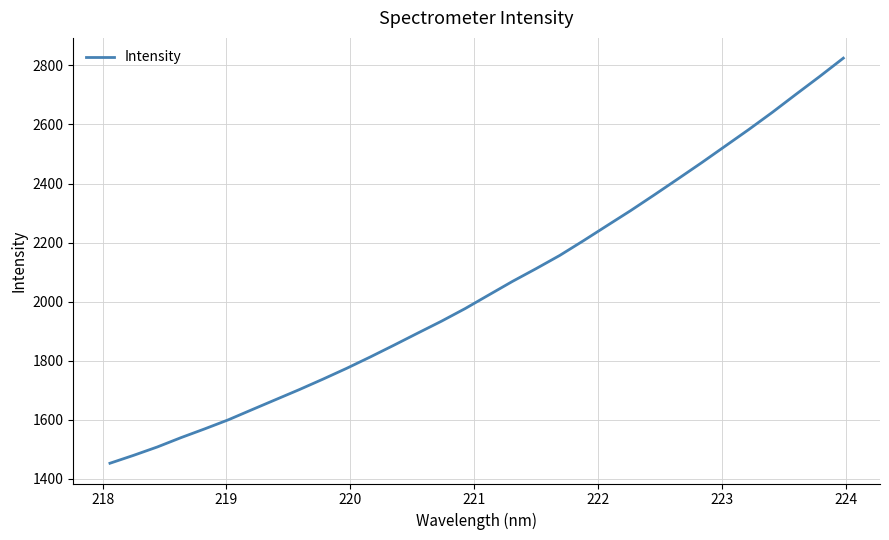

What is the greatest value displayed?

2824.6